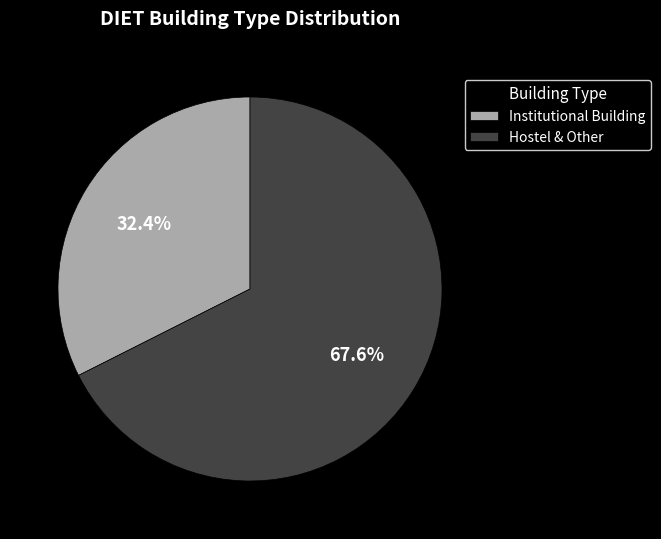

Rank the categories by value from lowest to highest.

Institutional Building, Hostel & Other